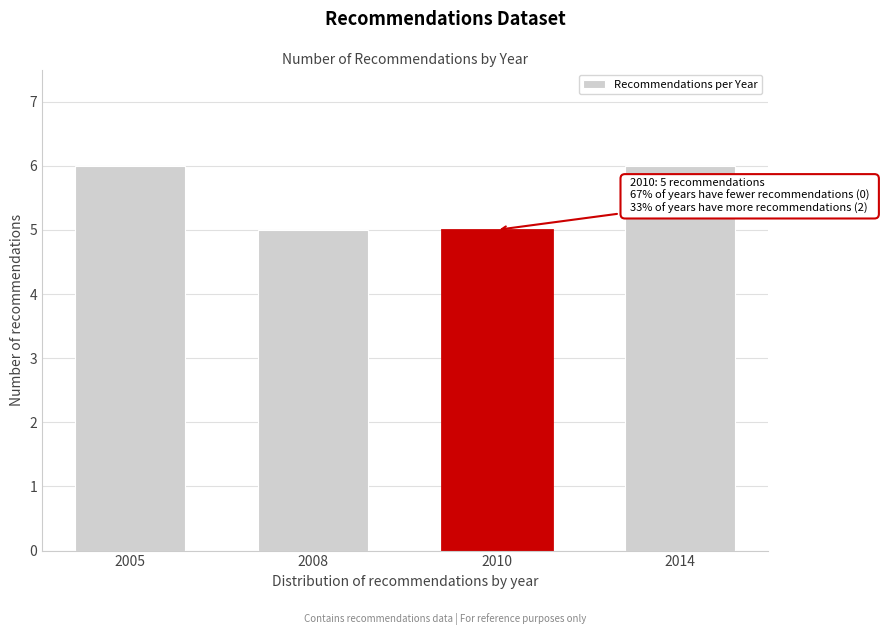

Reading right to left, what are all the values shown in this chart?

2014=6	2010=5	2008=5	2005=6